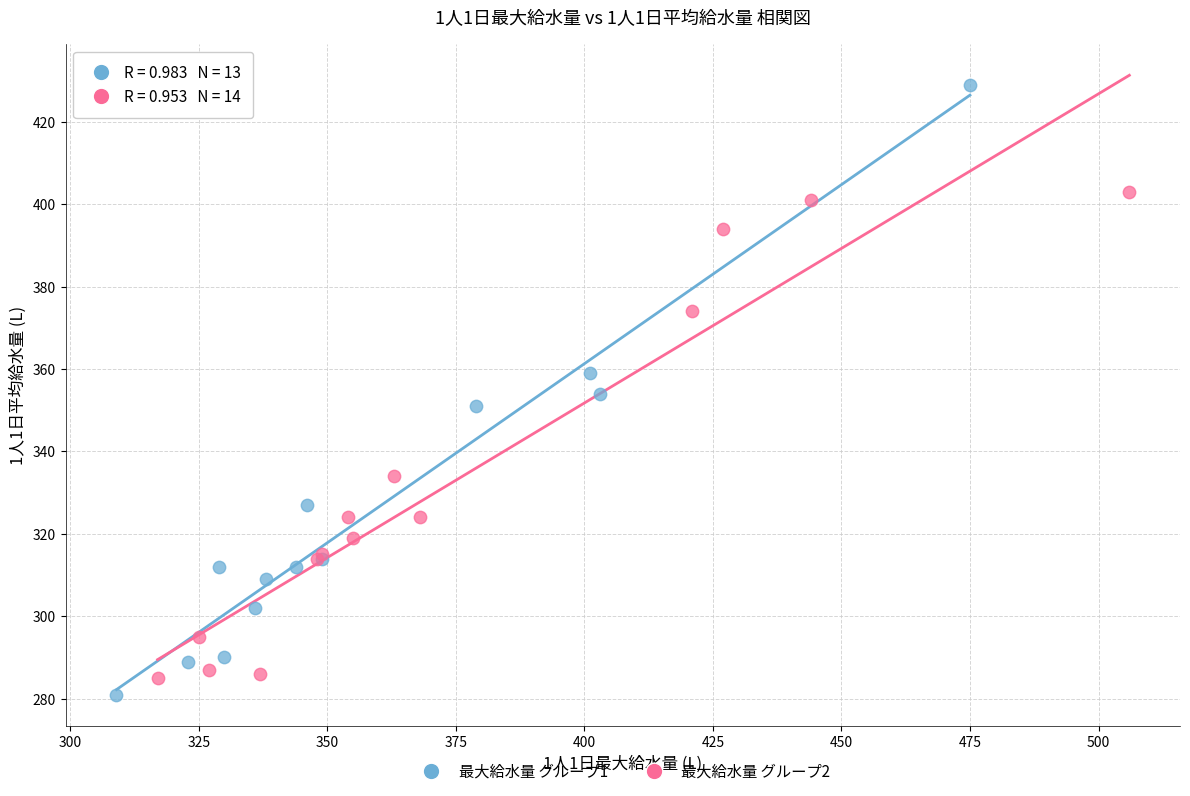

Which series reaches the maximum Y coordinate?

最大給水量 グループ1